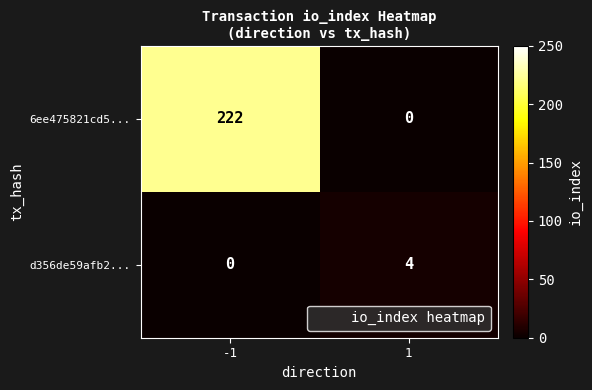

What is the total value across all series at 1?

4